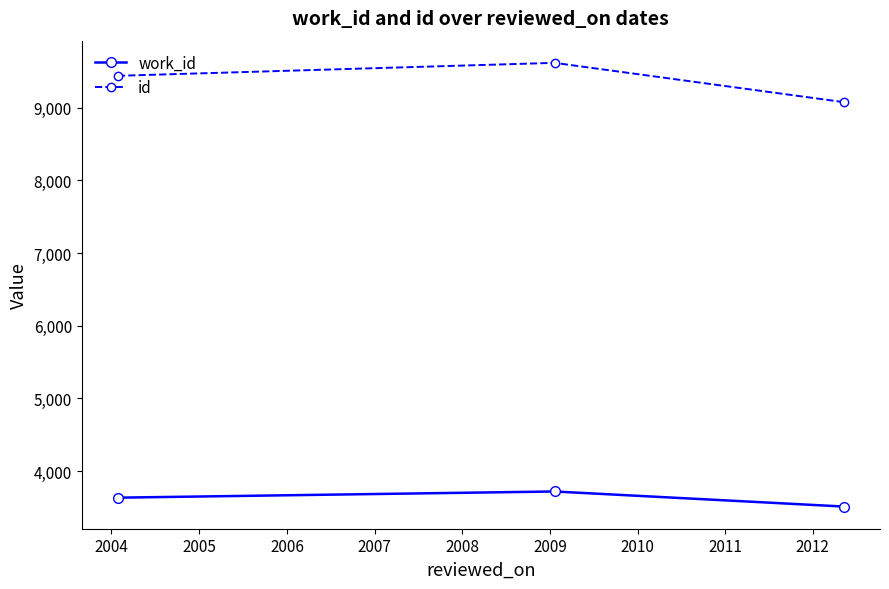

What is the greatest value displayed?

9615